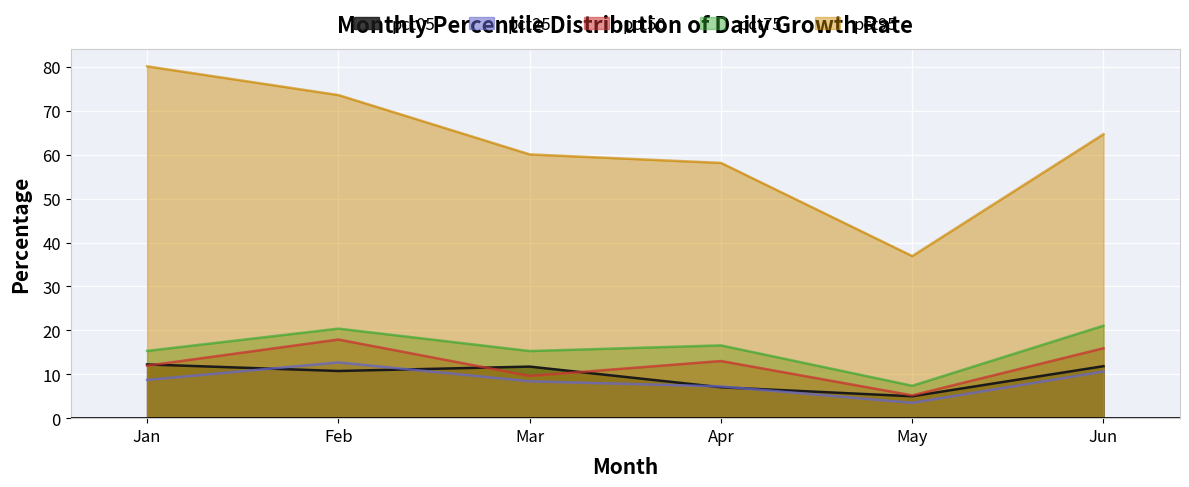

Is it true that pct25 equals 12.7 at Feb?

True